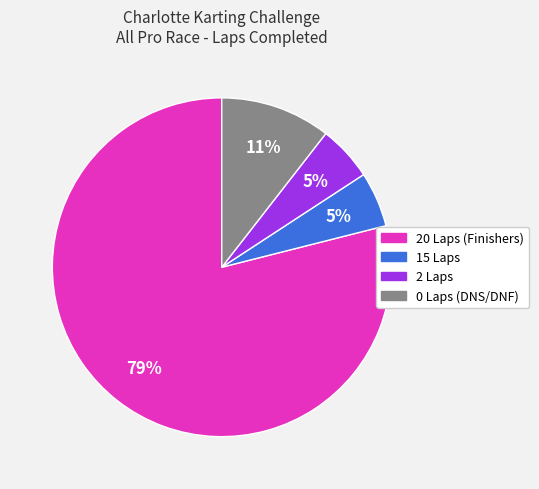

Between 15 Laps and 0 Laps (DNS/DNF), which is larger?

0 Laps (DNS/DNF)